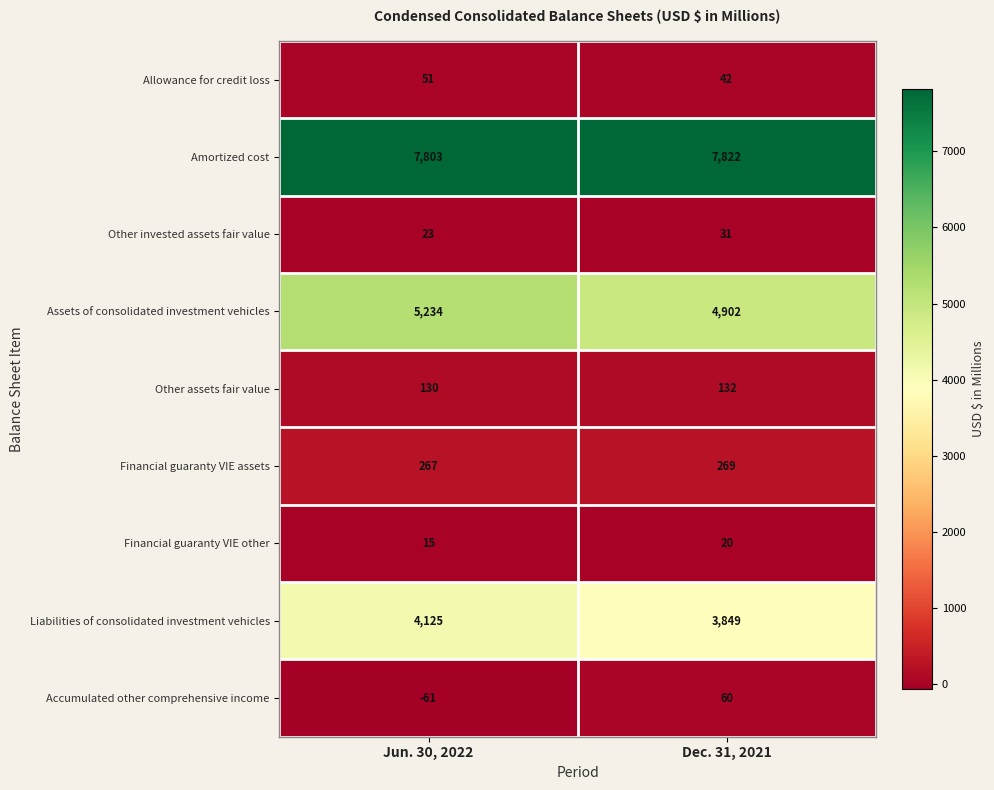

Which category has the highest value across all series?

Dec. 31, 2021